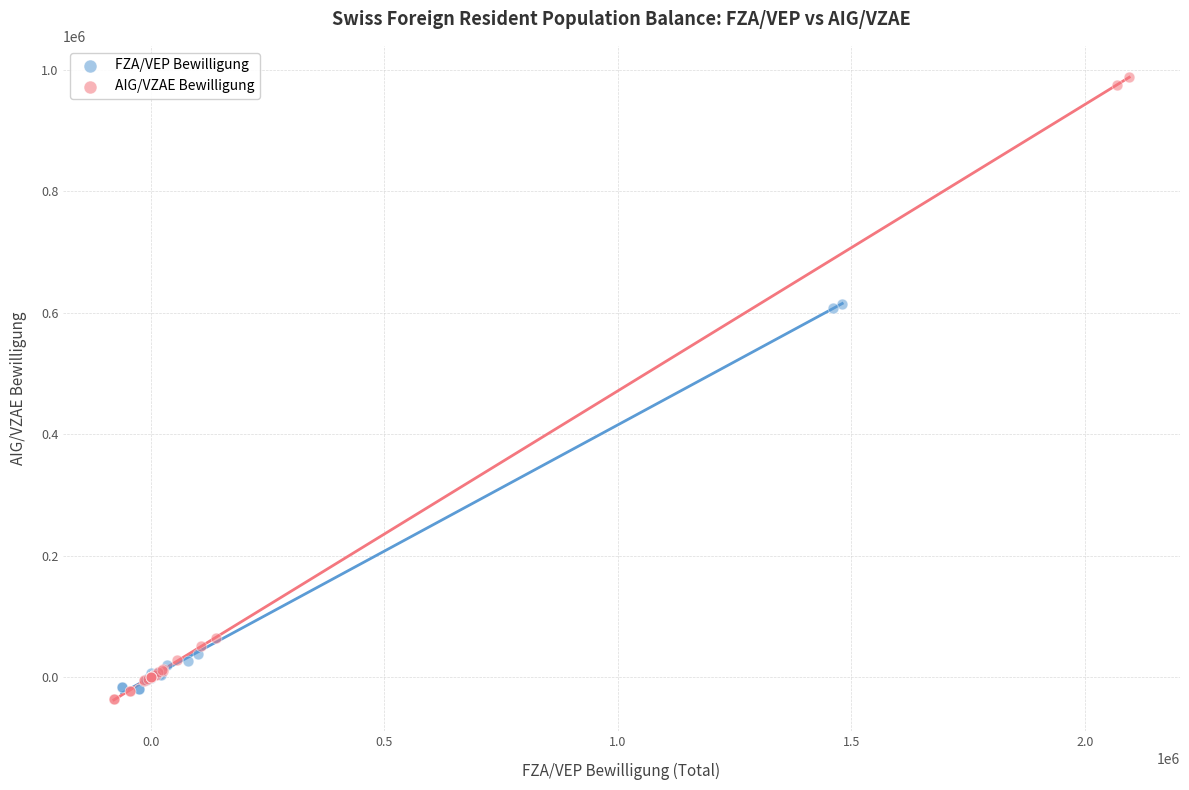

Which series contains the highest Y value?

AIG/VZAE Bewilligung